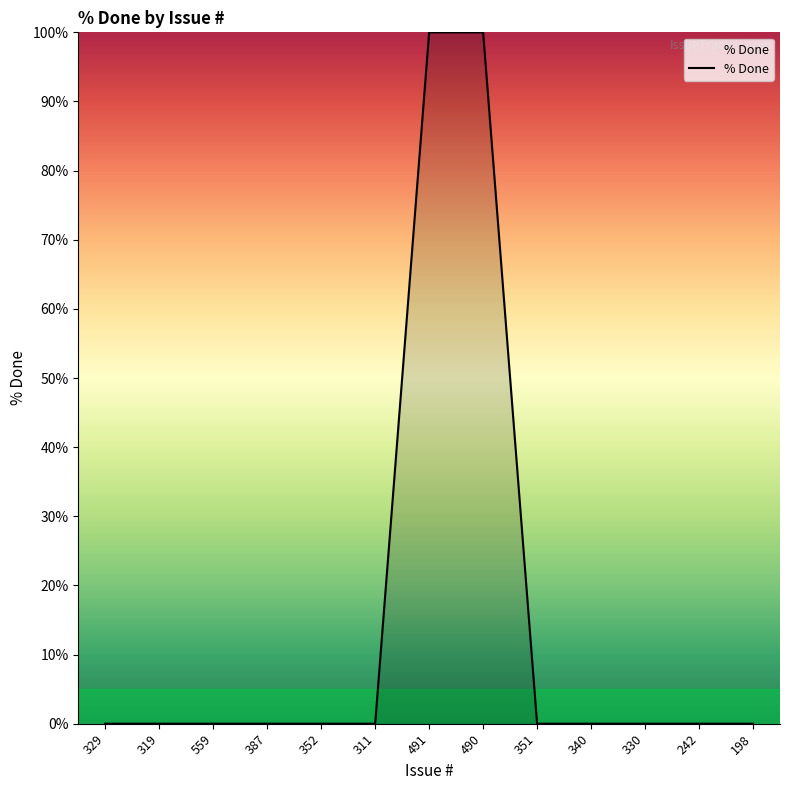

What position from the right is 329?

13